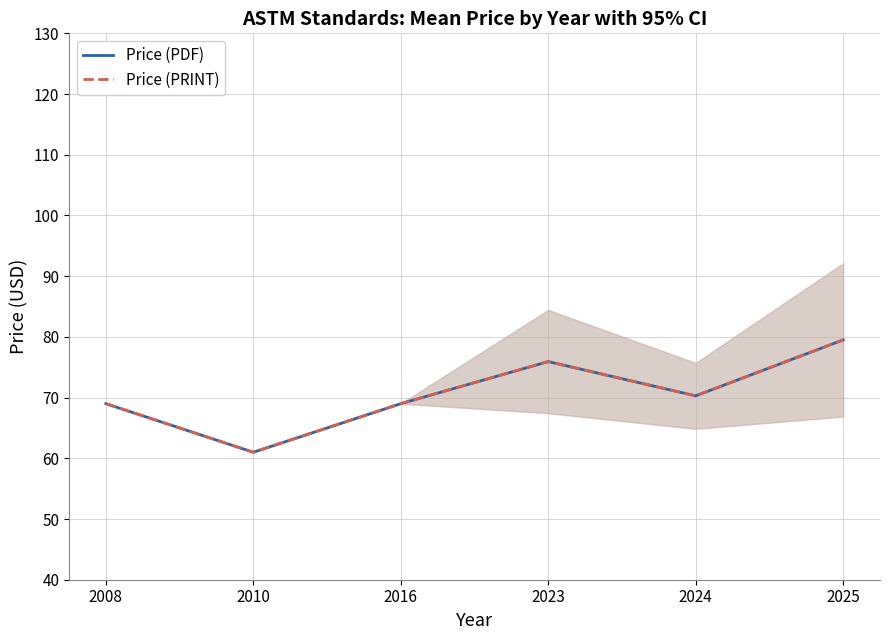

Does the chart have visible grid lines?

Yes